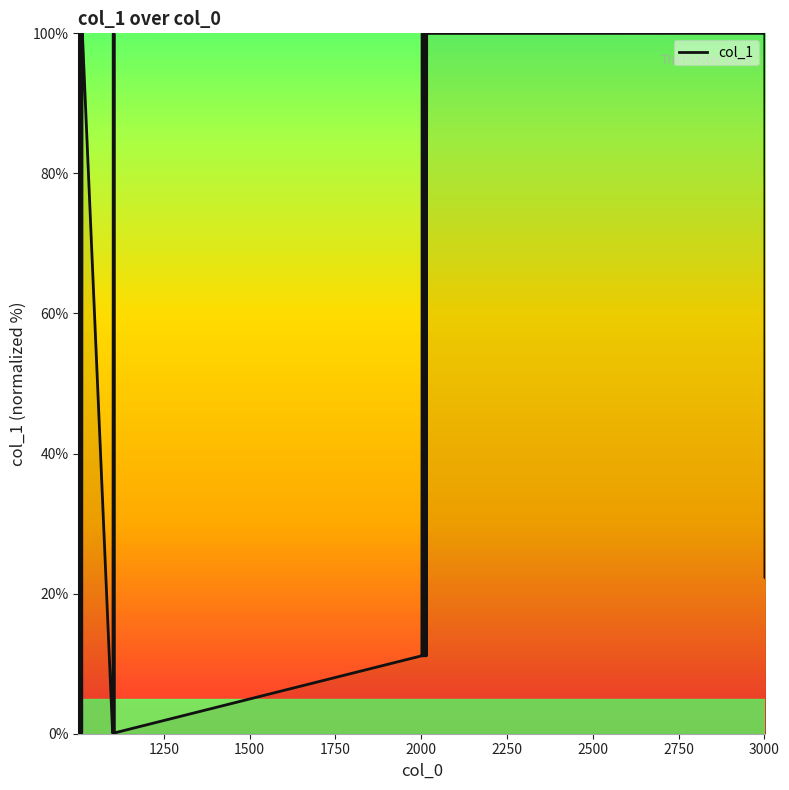

What is the greatest value displayed?

100.0